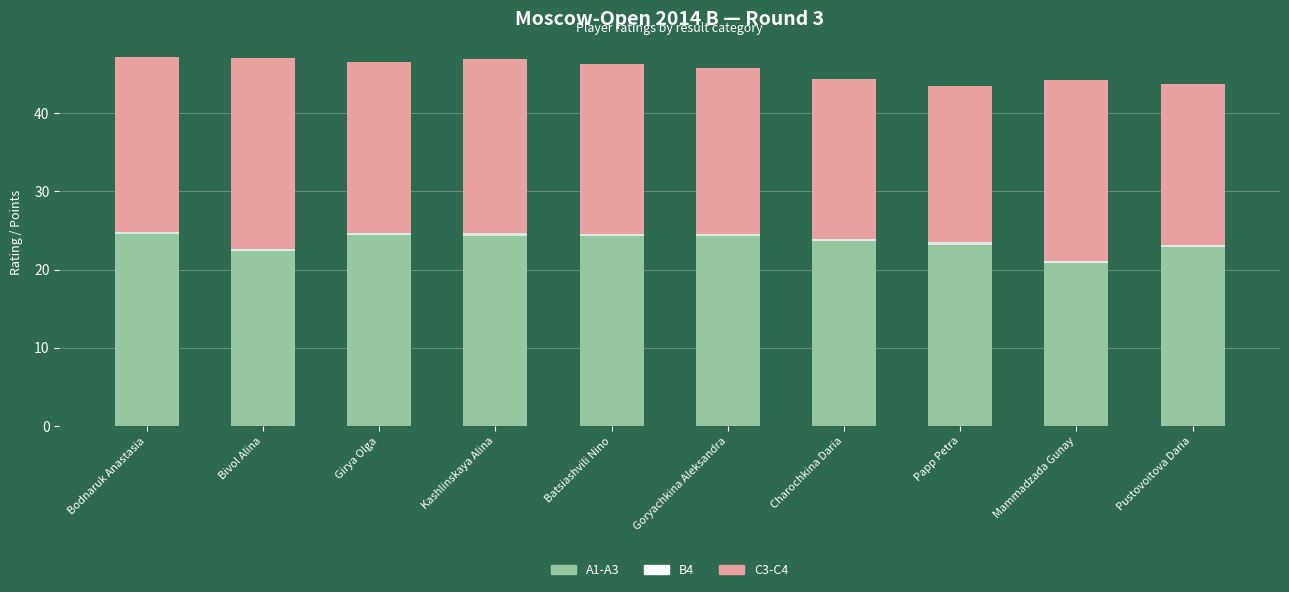

Is it true that A1-A3 equals 14.4 at Mammadzada Gunay?

False